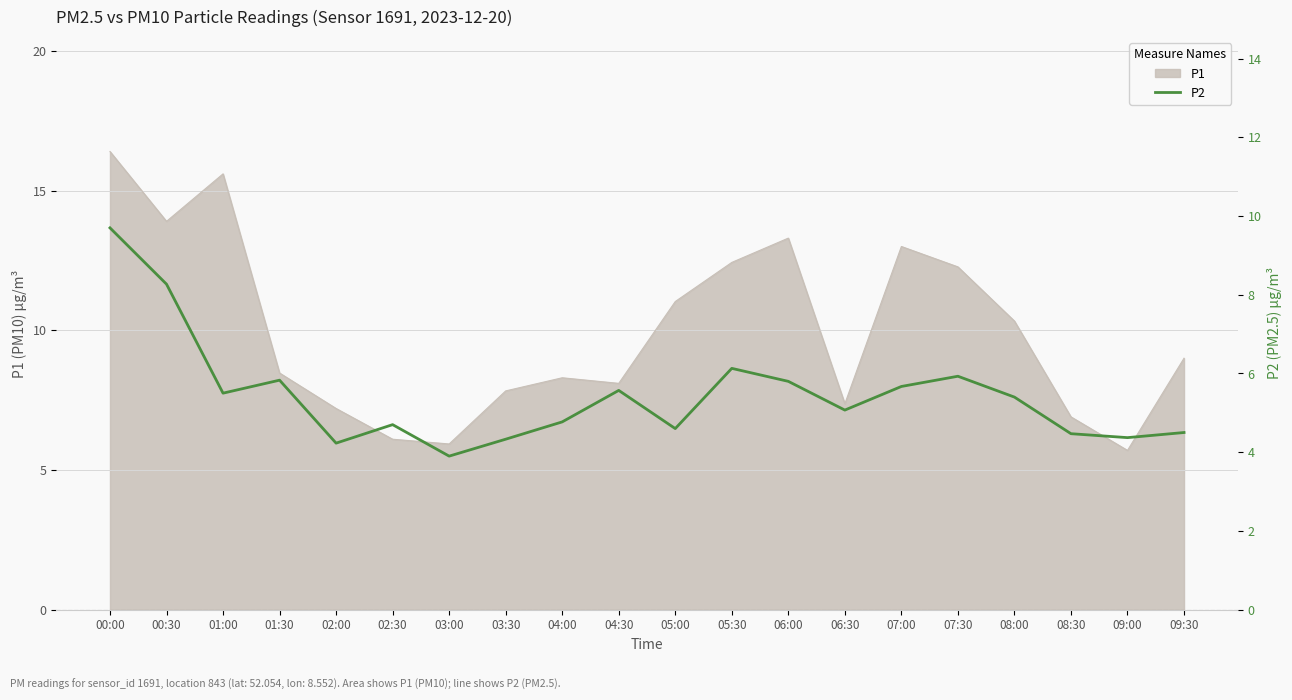

Which category has the highest value in the P1 series?

00:00